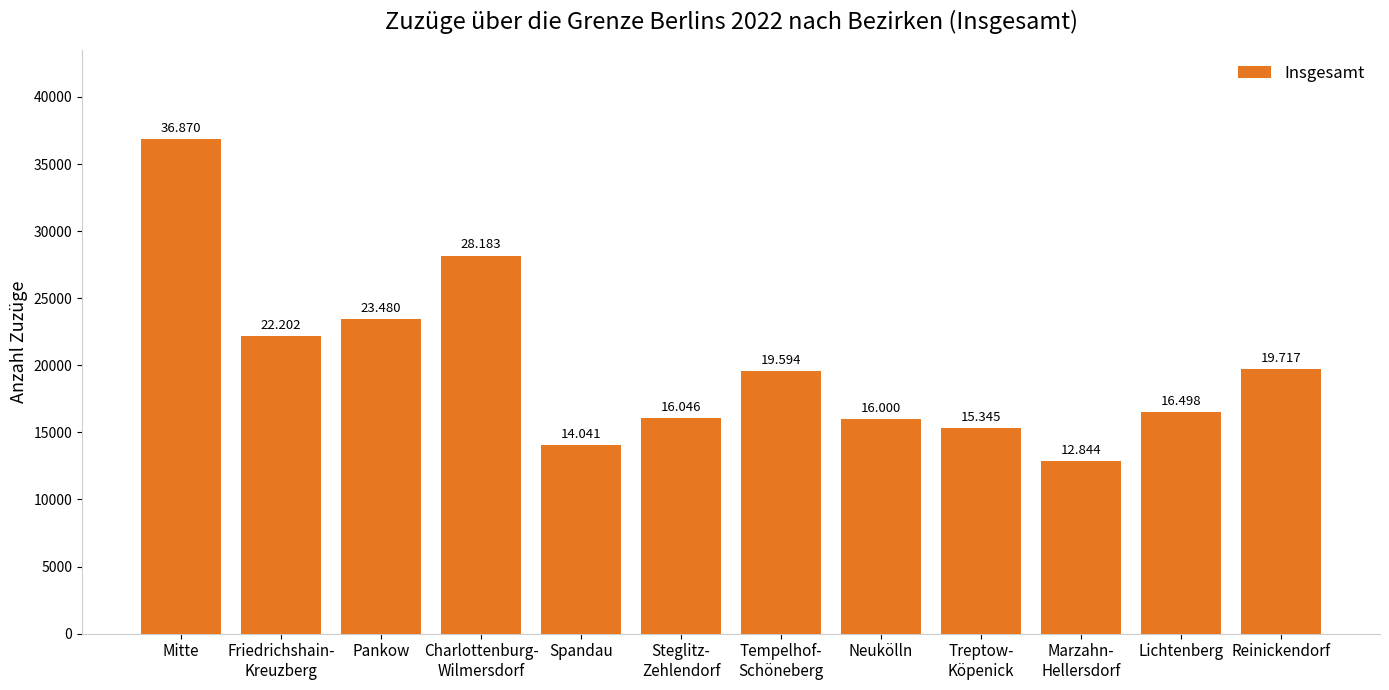

Where does the data first go above 19594?

Mitte